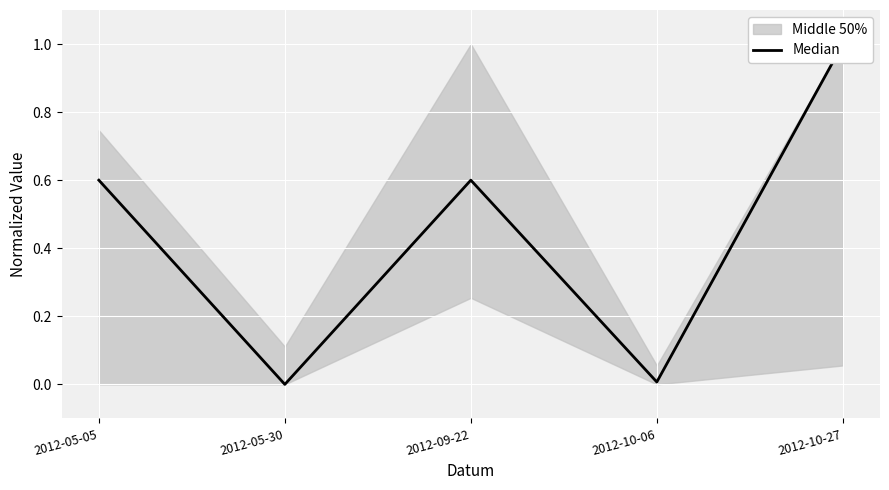

Between 2012-05-05 and 2012-10-06, which is larger?

2012-05-05